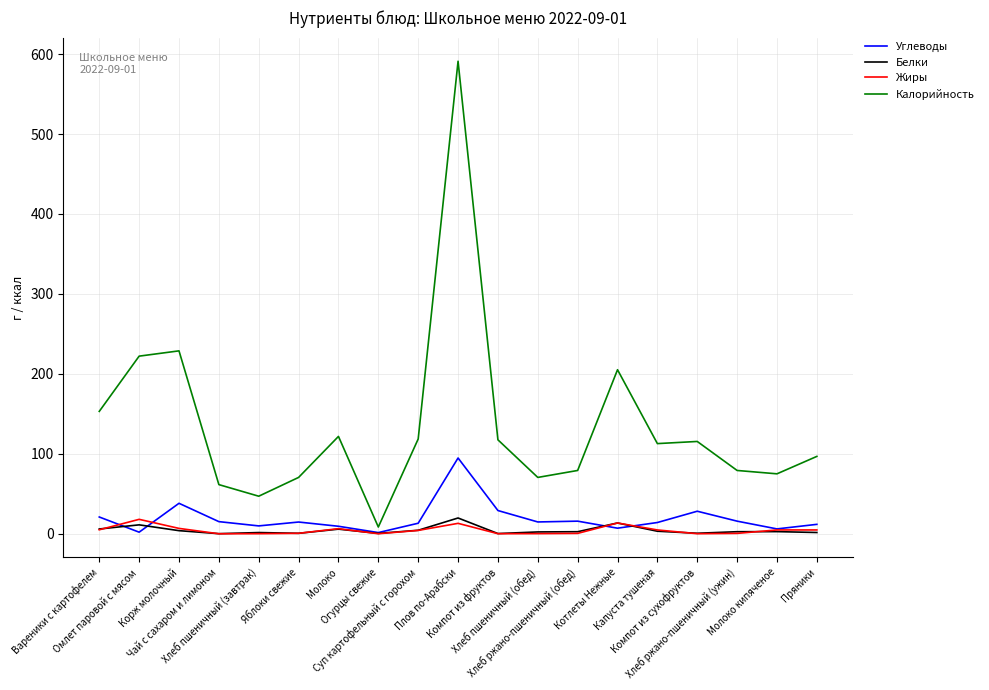

Which series has the widest spread of values?

Калорийность